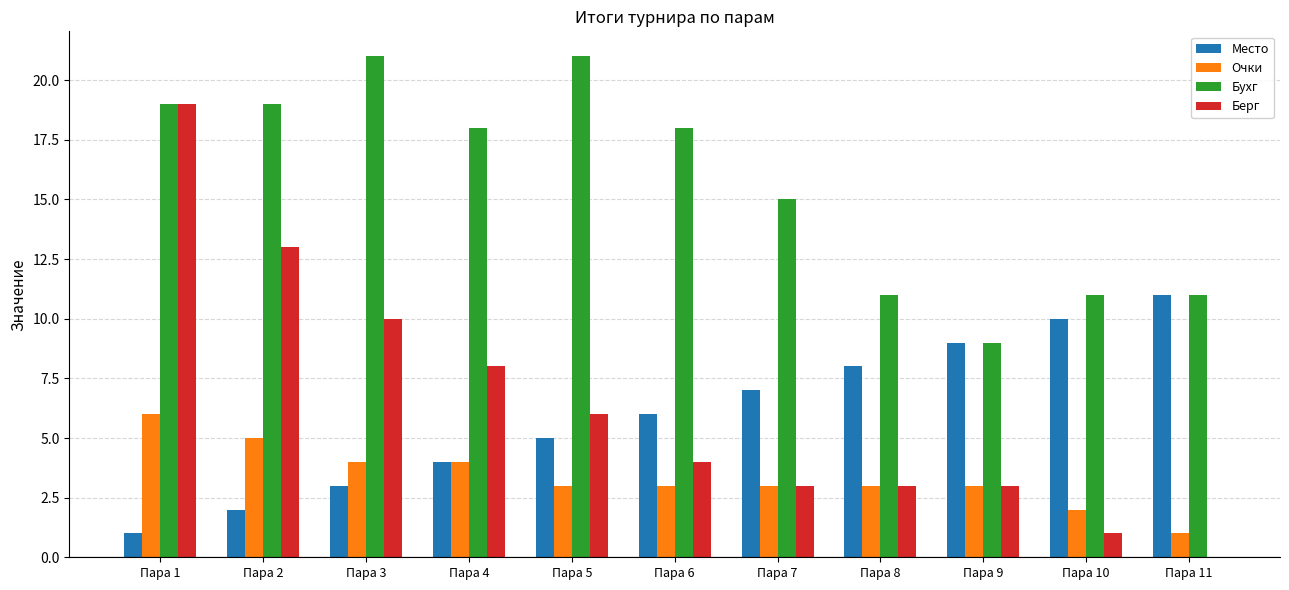

Between Пара 2 and Пара 6, which series saw the biggest shift?

Берг